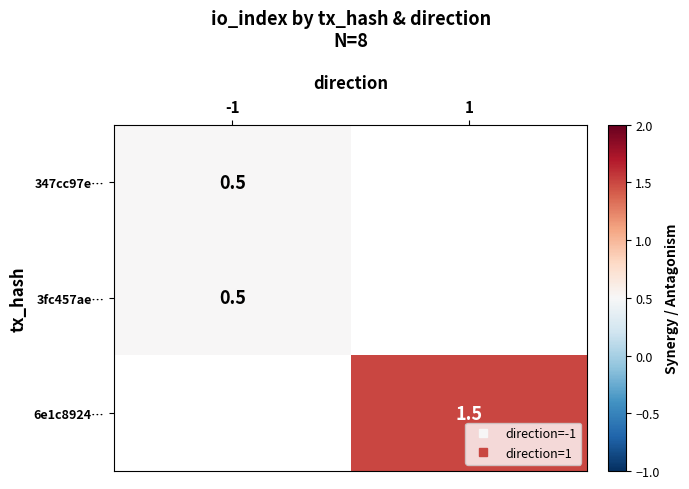

At -1, list the series in order from largest to smallest.

347cc97e…, 3fc457ae…, 6e1c8924…